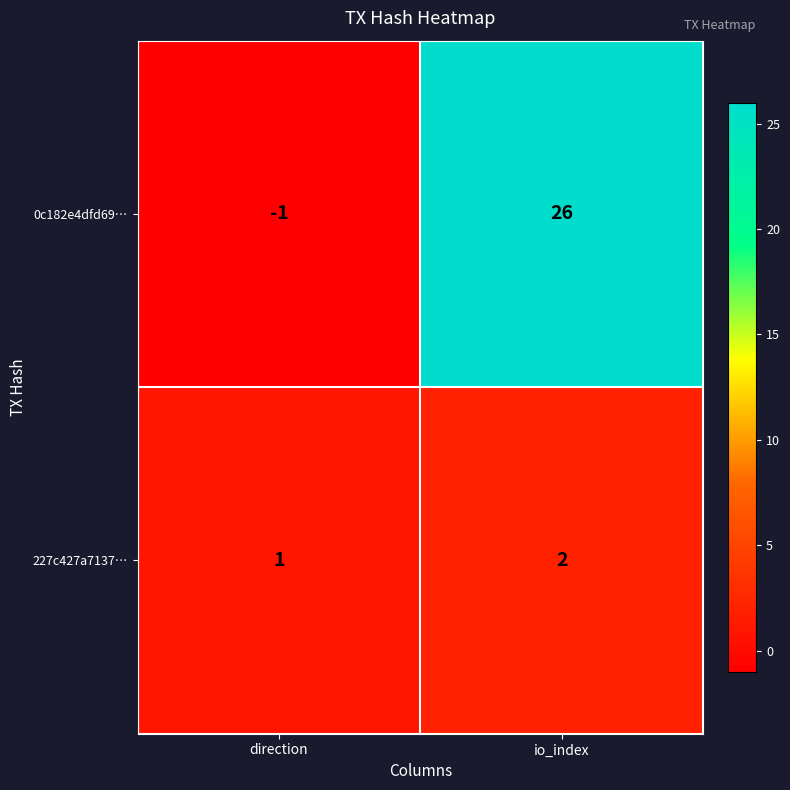

Which series has the largest total across all categories?

0c182e4dfd69…